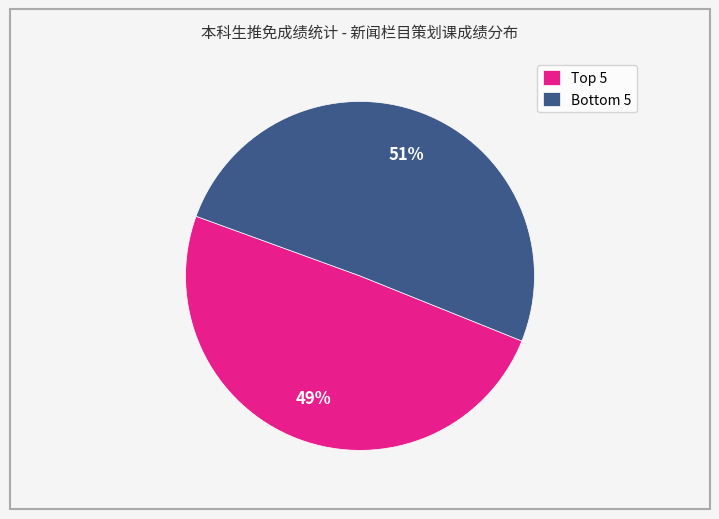

Rank the categories by value from highest to lowest.

Bottom 5, Top 5